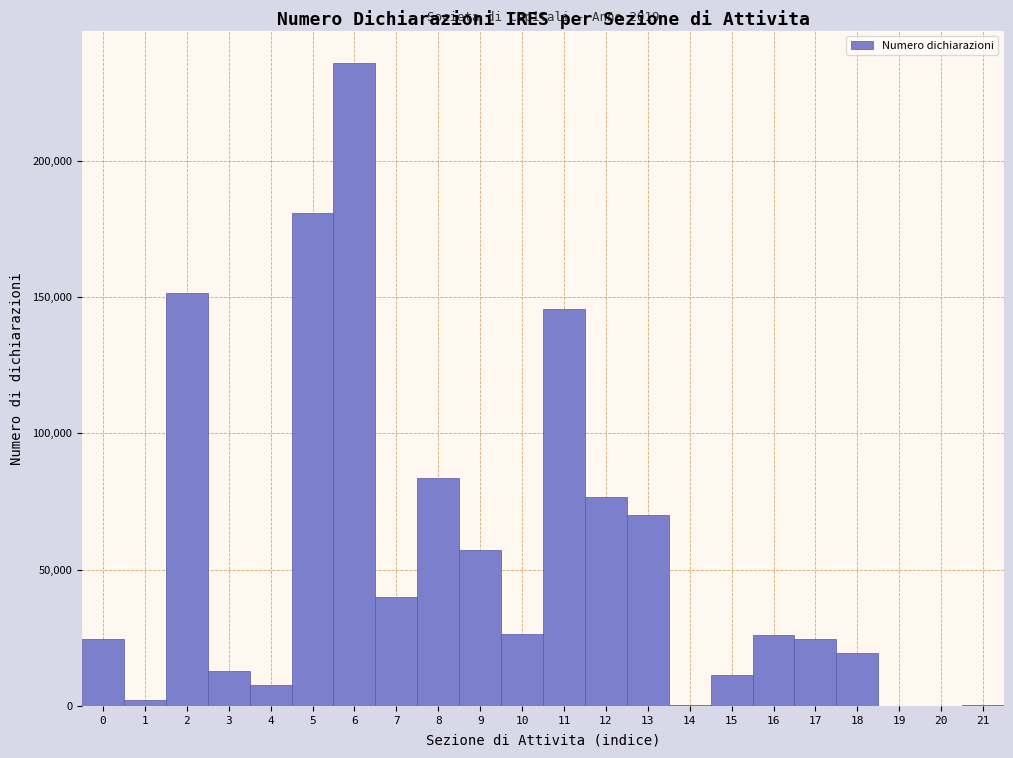

Which range on the x-axis has the tallest bar?

5.5 to 6.5